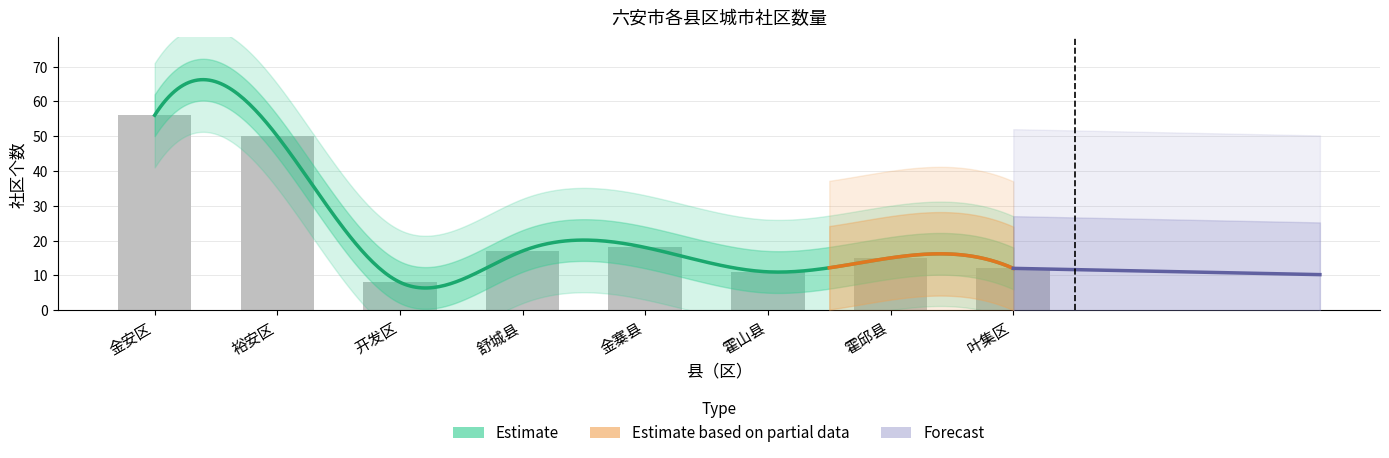

The chart shows a value of 11 at 霍山县. True or false?

True